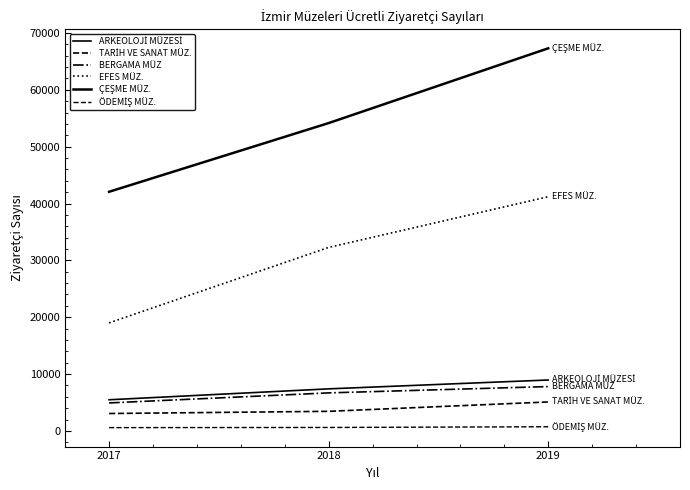

Is this an area chart (filled region under the line)?

No